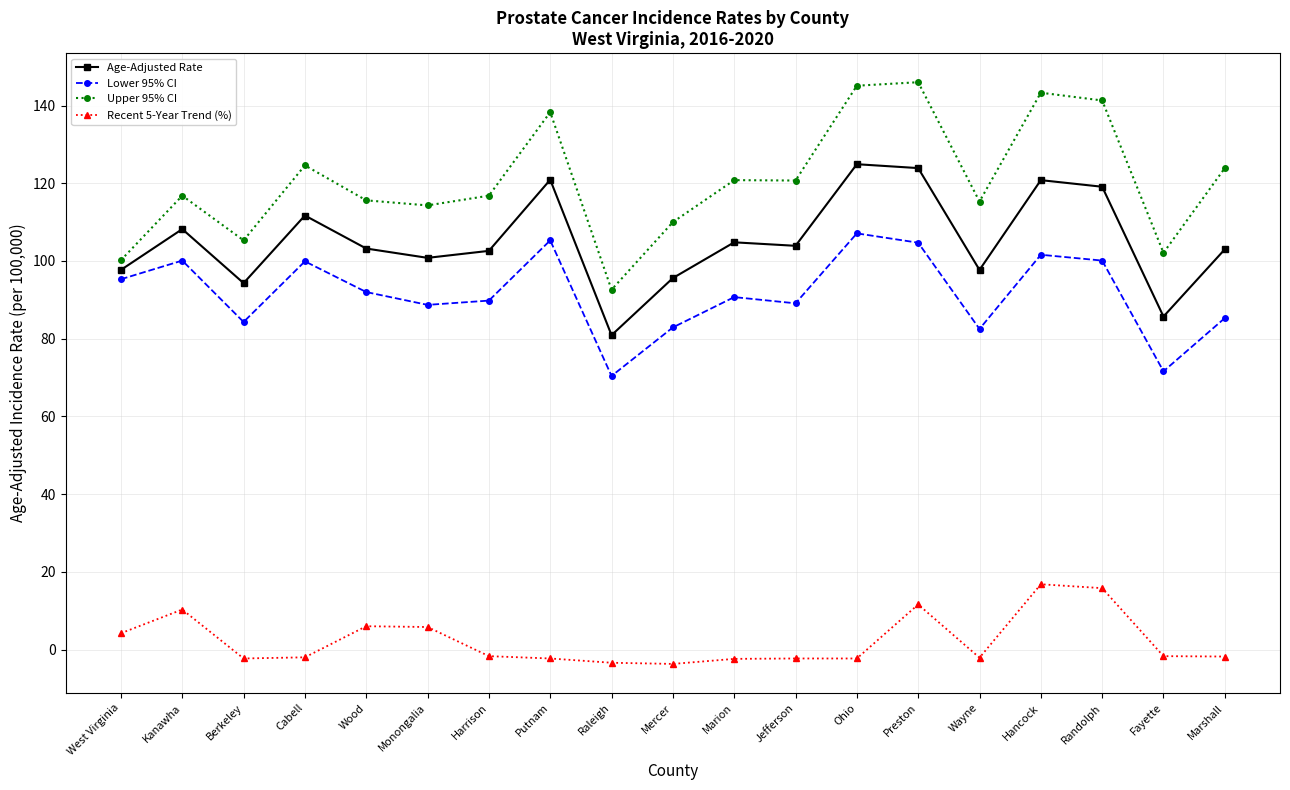

The value of Upper 95% CI at Ohio is 236.8. True or false?

False